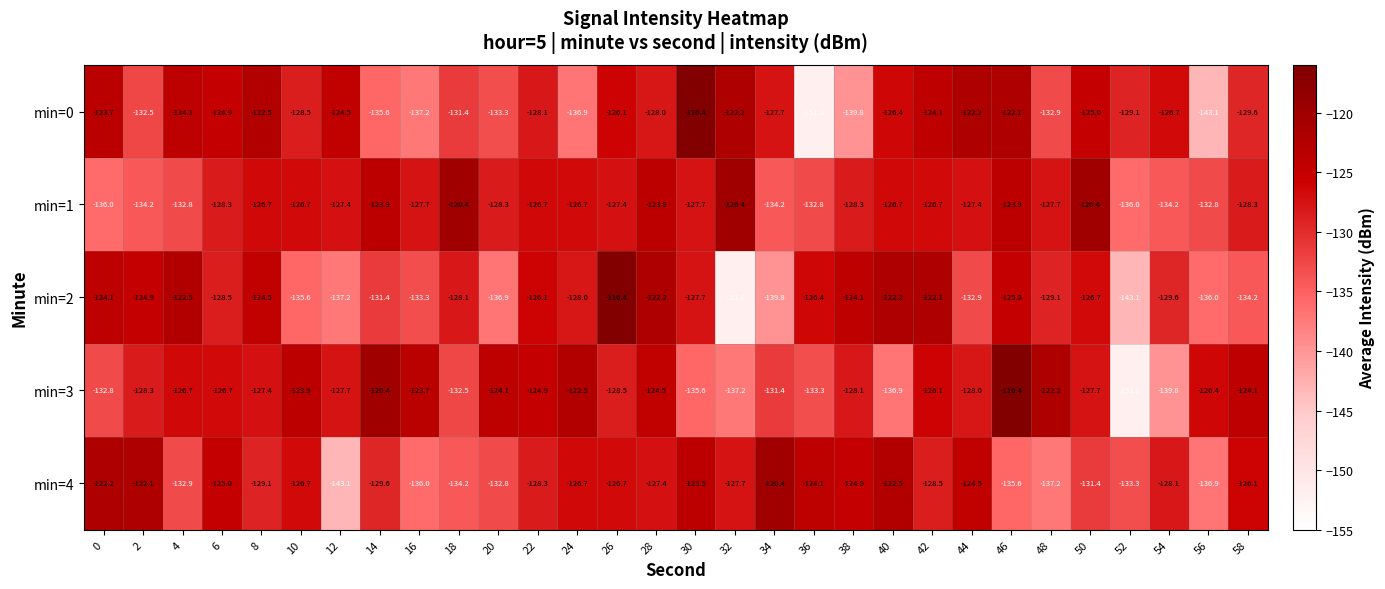

At 12, list the series in order from smallest to largest.

min=4, min=2, min=3, min=1, min=0